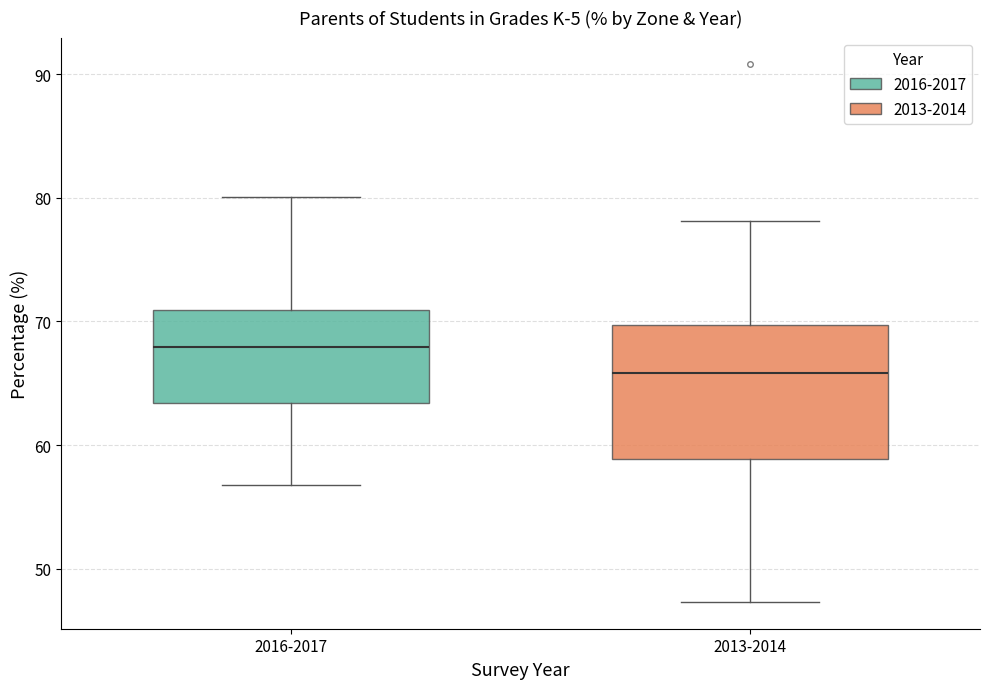

Which box has the lowest median line?

2013-2014